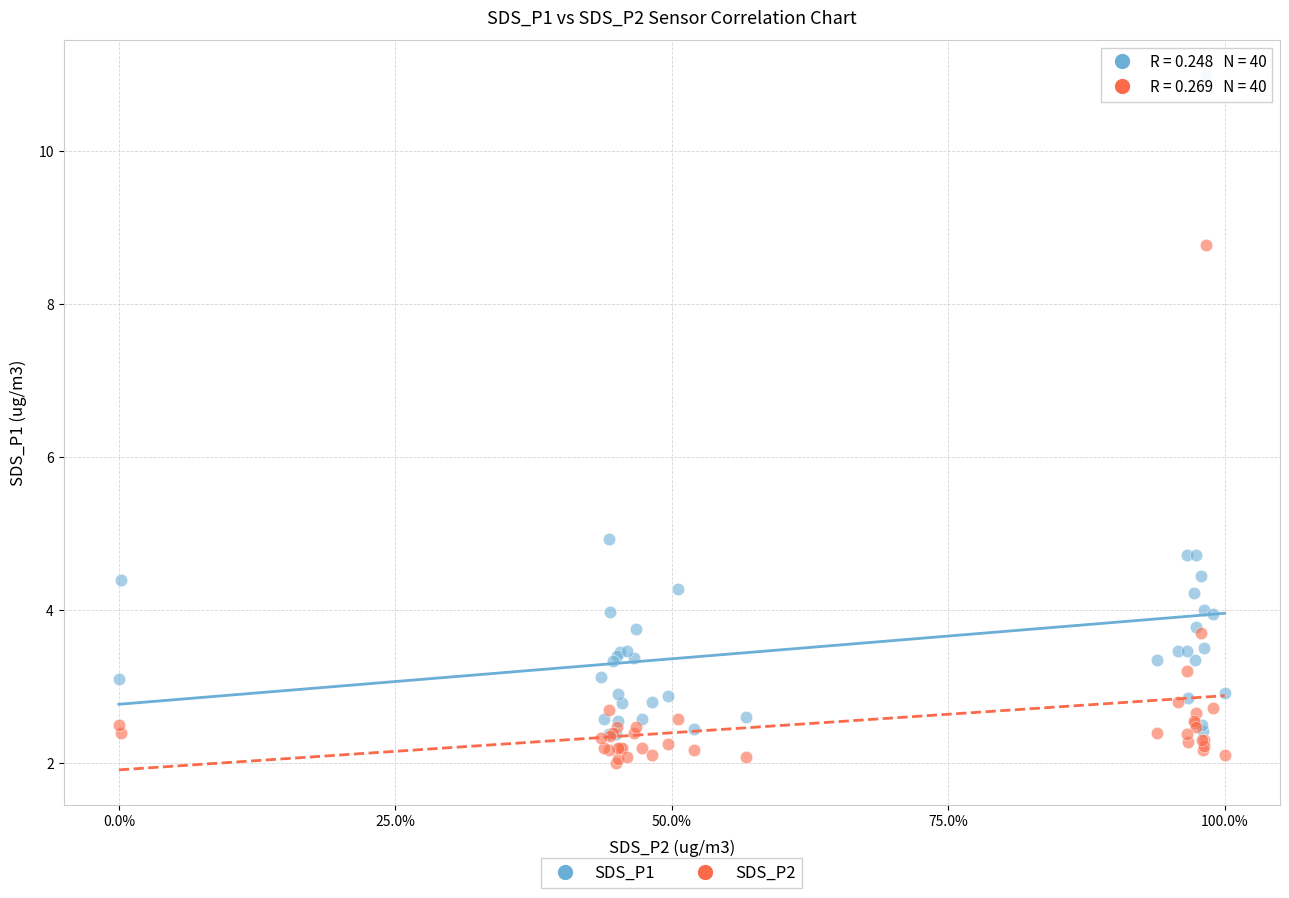

Across all series, what Y value is closest to 6?

4.9